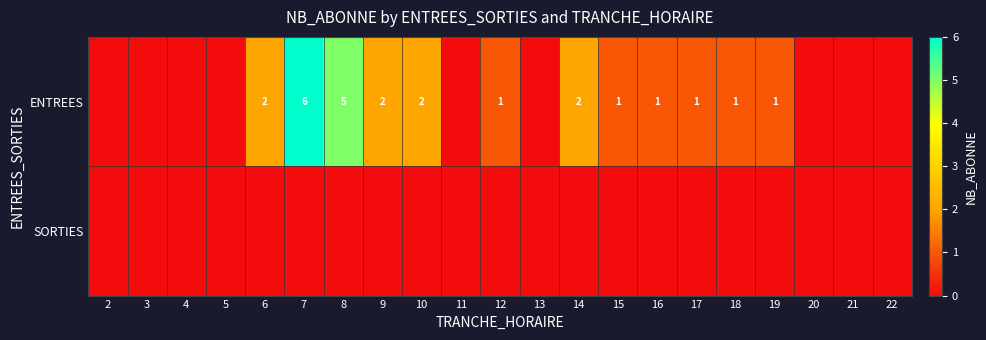

At how many categories does at least one series exceed 5?

1